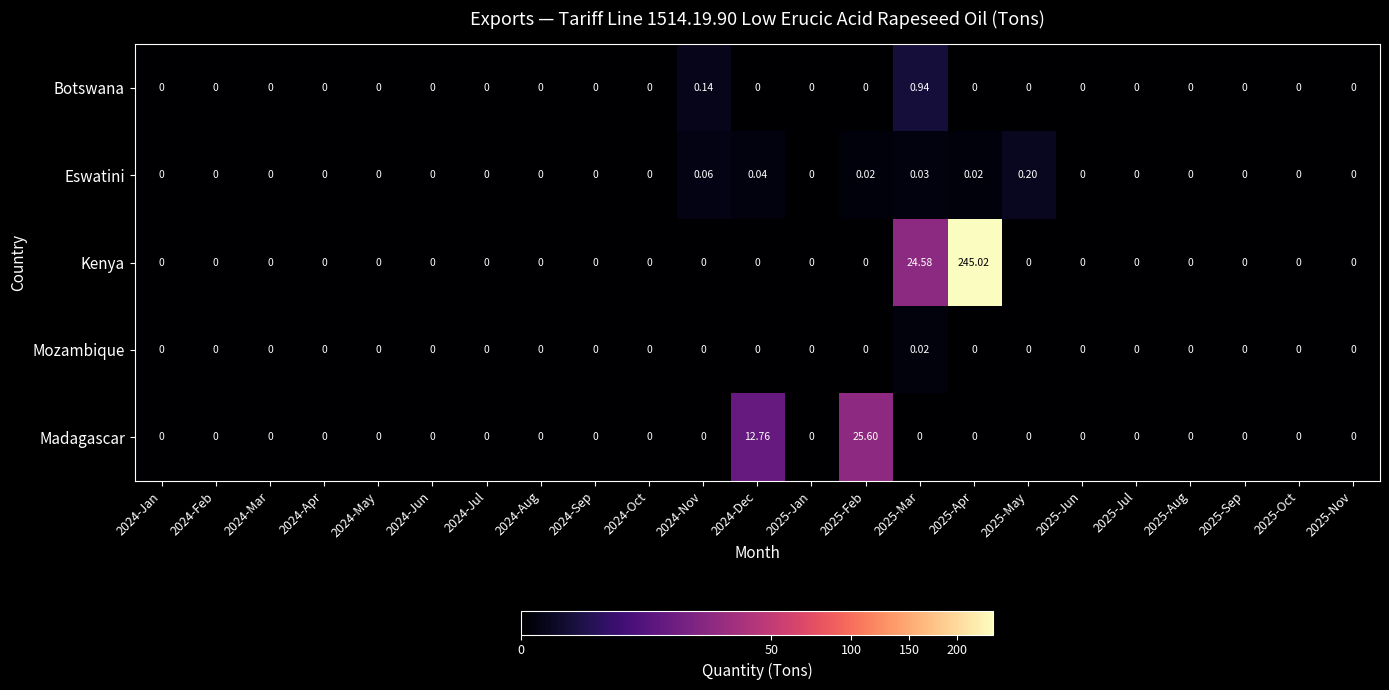

Which series changed the most between 2024-Dec and 2025-Aug?

Madagascar